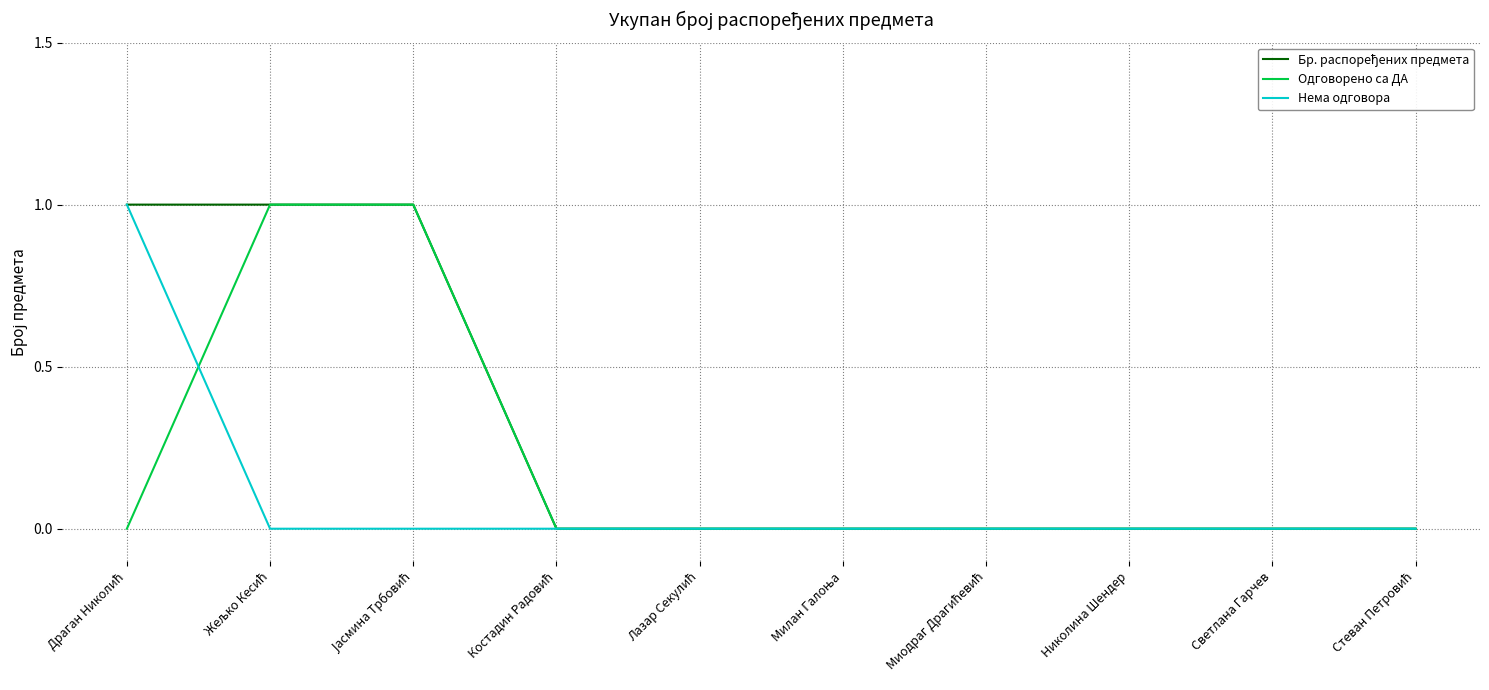

Is it true that Одговорено са ДА equals 0 at Светлана Гарчев?

True